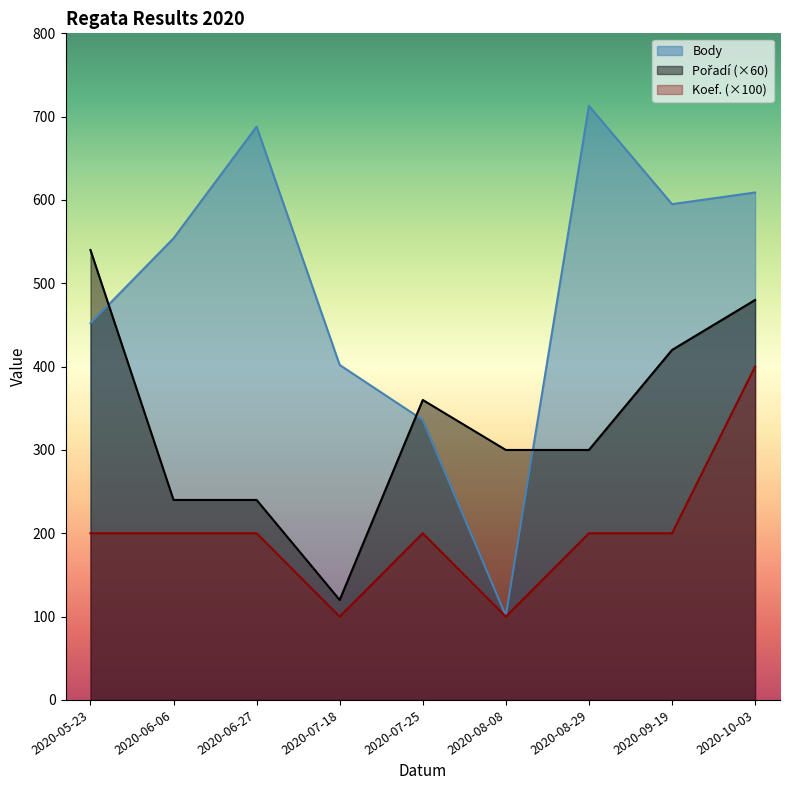

Which has a higher value, 2020-06-27 or 2020-07-18?

2020-06-27